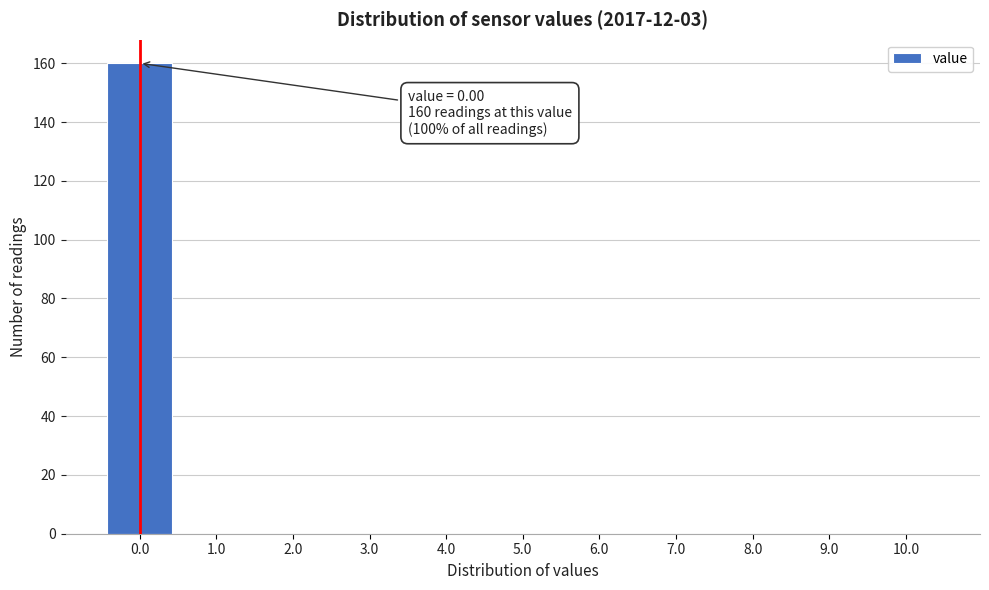

Over which range of the x-axis is the bar tallest?

-0.5 to 0.5